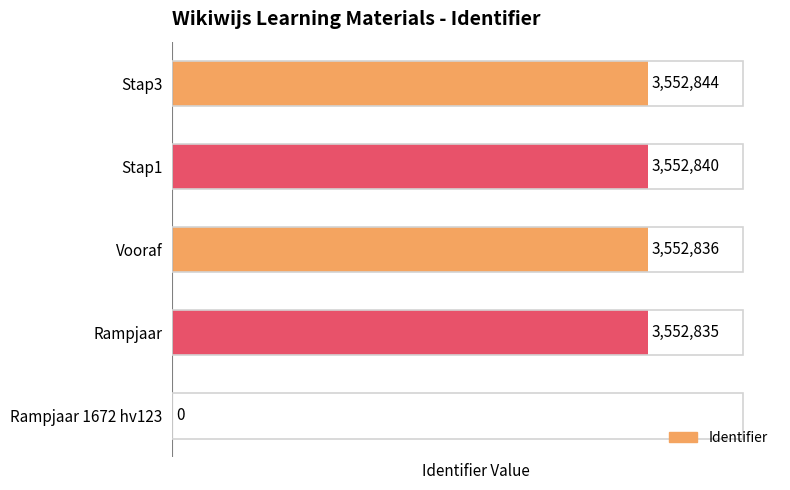

How many categories are shown in the chart?

5